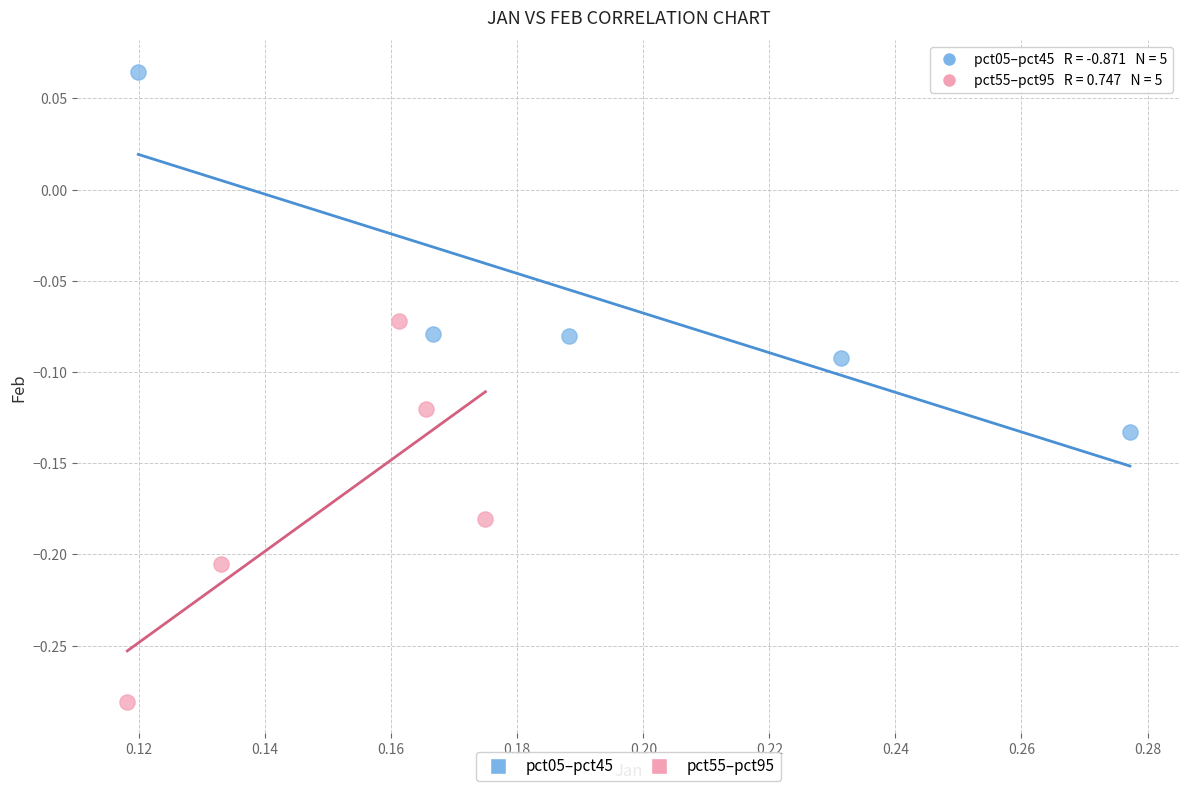

Which series reaches the minimum Y coordinate?

pct55–pct95